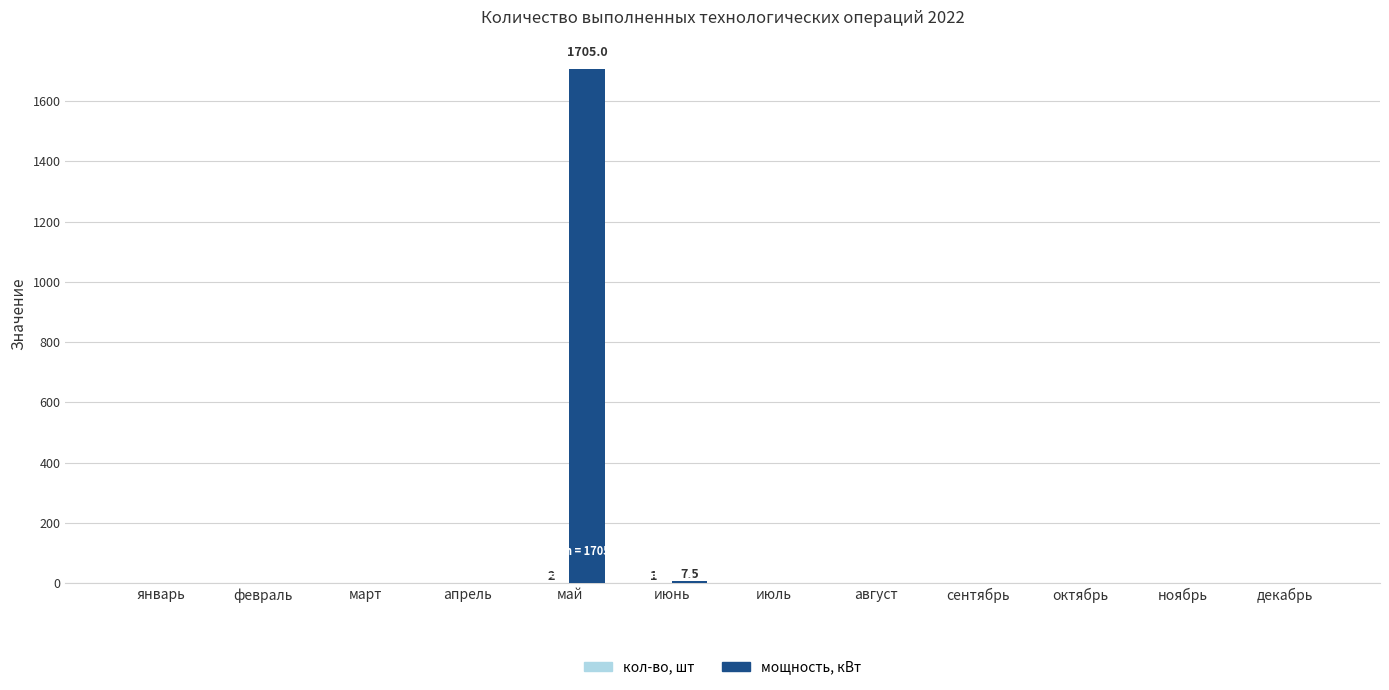

What is the sum of all мощность, кВт values?

1712.5